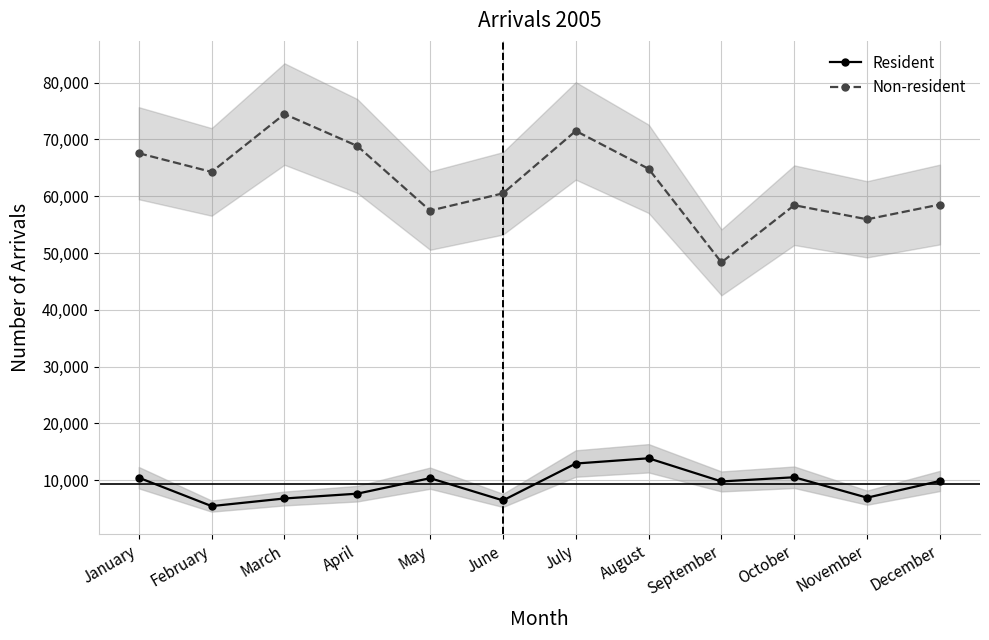

What are all the series names shown in the legend?

Resident, Non-resident